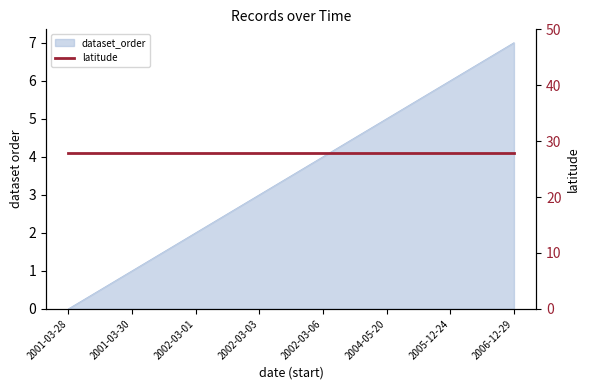

Which has a higher value, 2006-12-29 or 2002-03-01?

2006-12-29